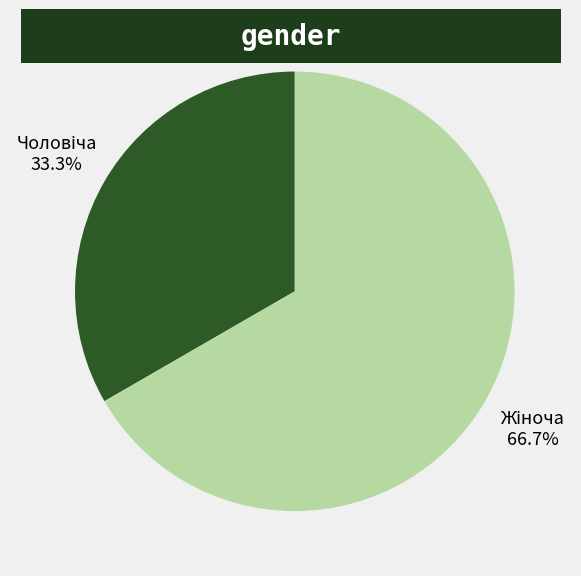

Is there any slice that represents more than half of the pie?

Yes